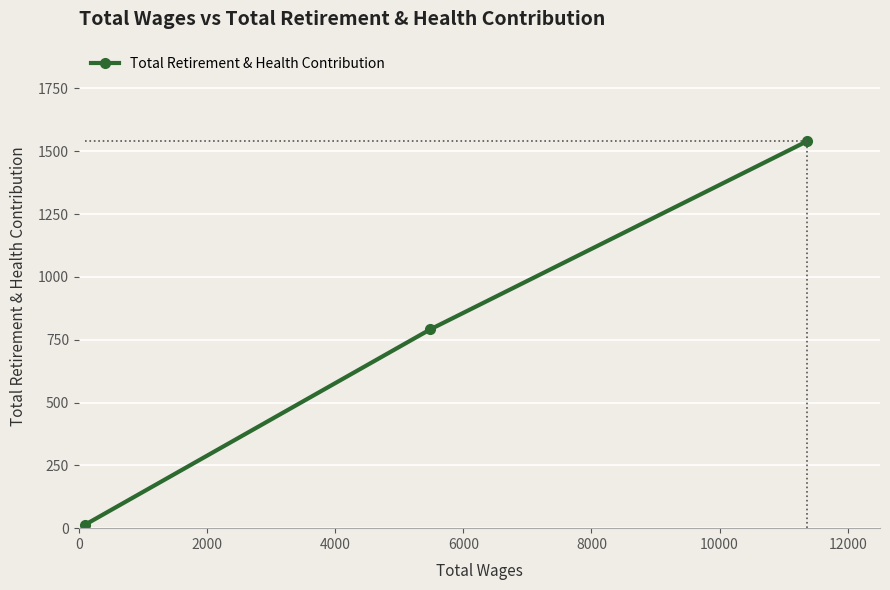

What is the value of the 3rd point from the left?

1540